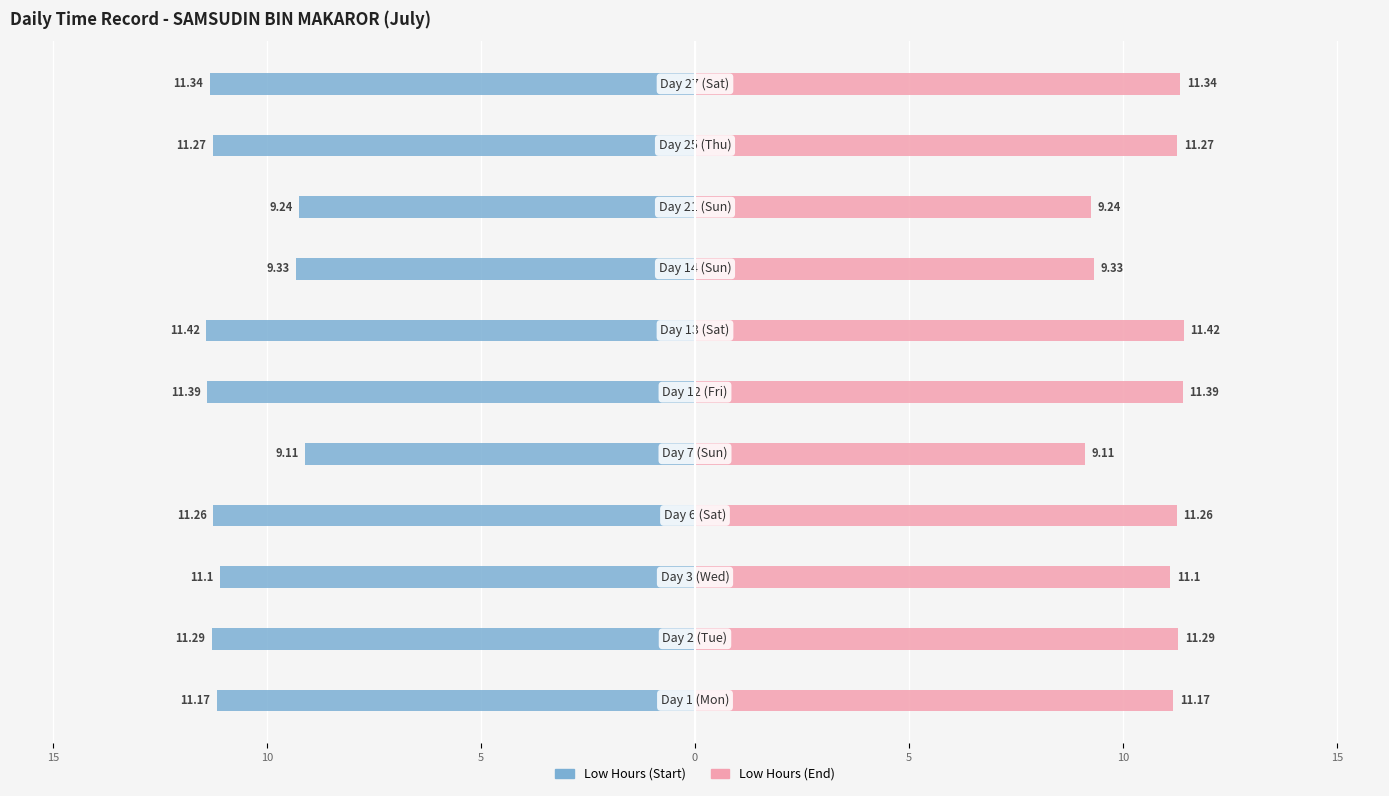

Which series has the largest total across all categories?

Low Hours (End)